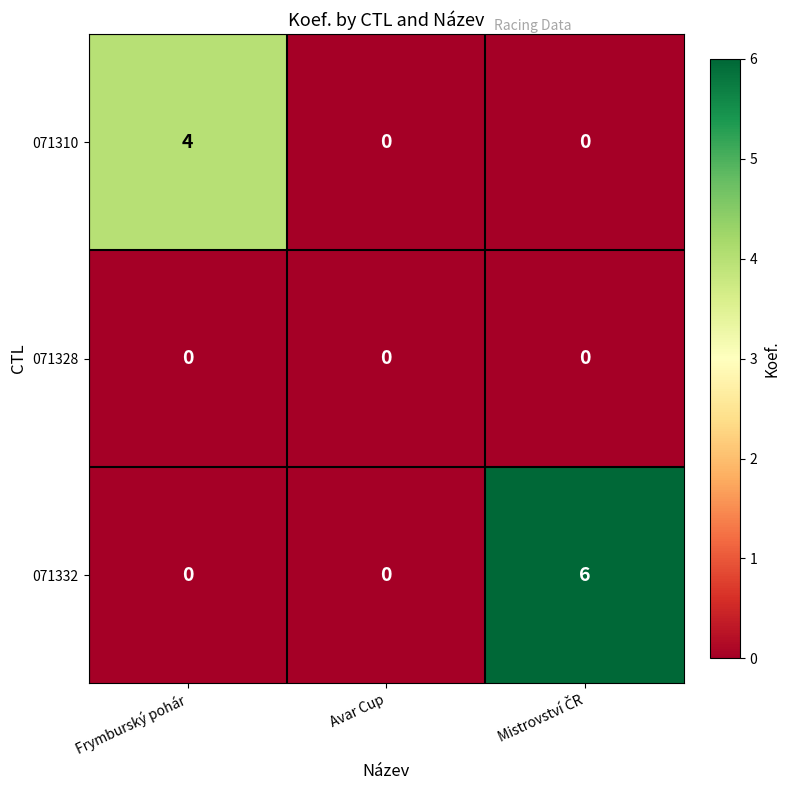

What is the greatest value displayed?

6